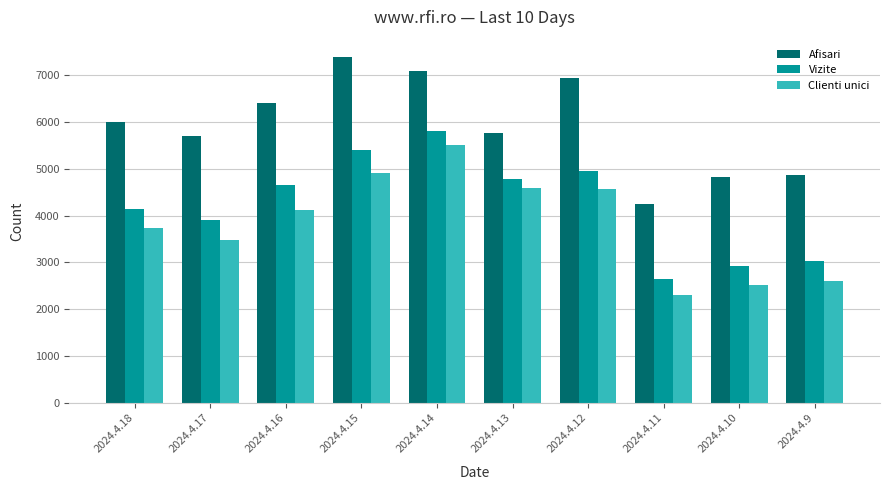

True or false: Clienti unici has a value of 585 at 2024.4.9.

False